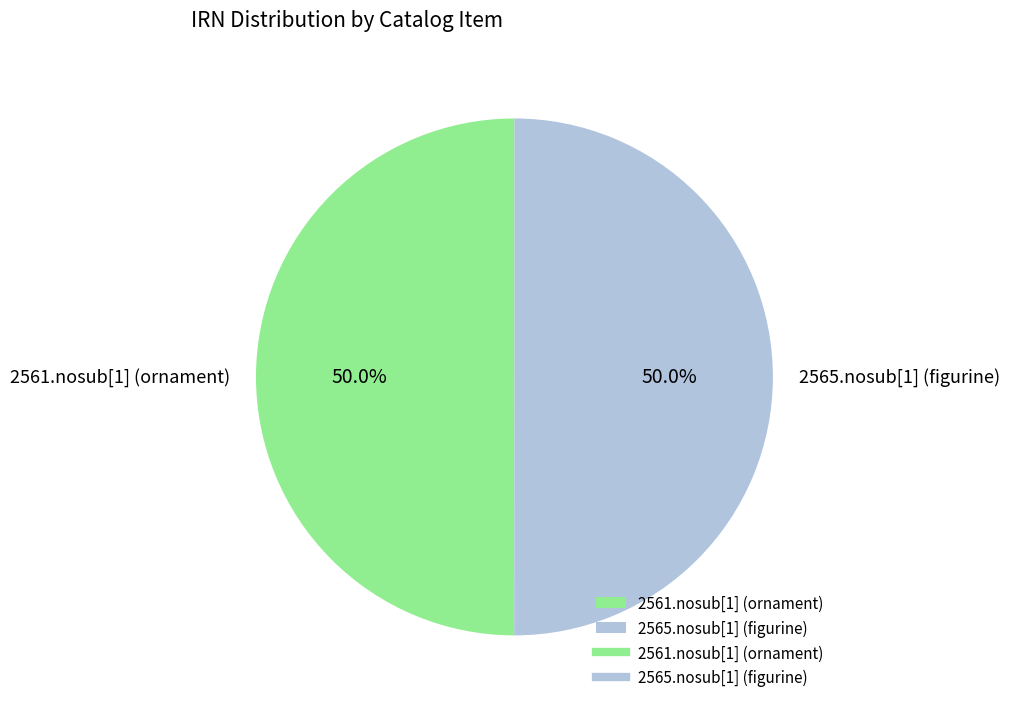

What is the ratio of the value at 2565.nosub[1] (figurine) to the value at 2561.nosub[1] (ornament)?

1.0